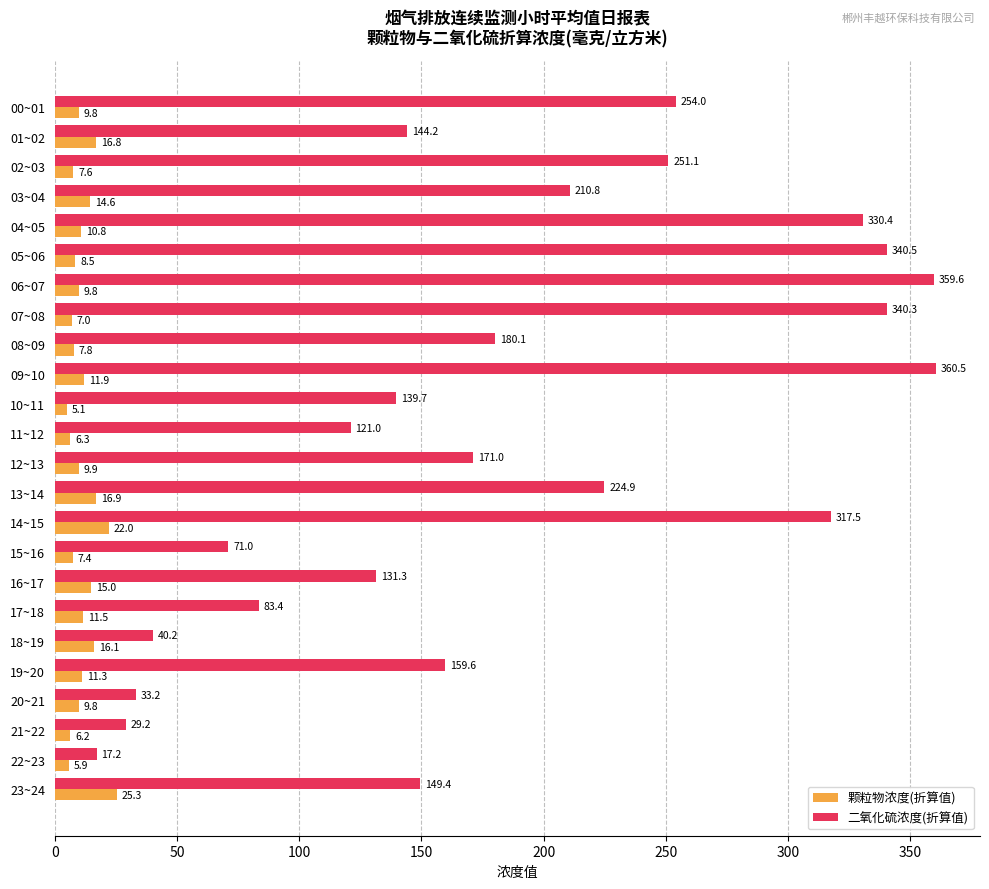

What is the total value across all series at 05~06?

349.0